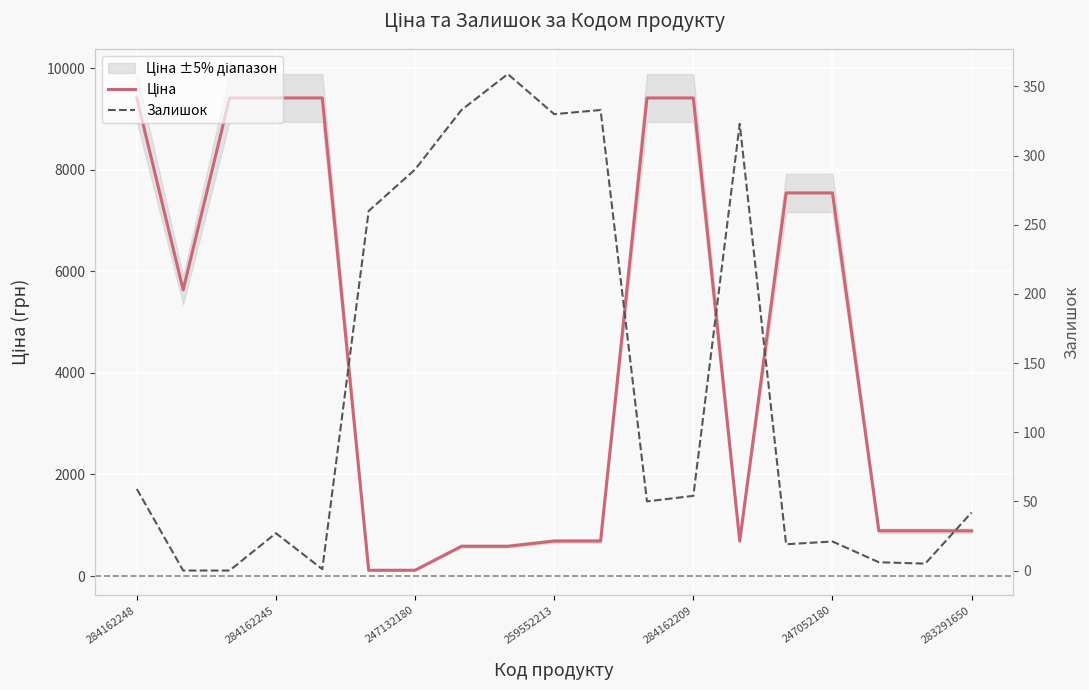

What is the difference between the second highest and second lowest values in the Ціна series?

9303.5